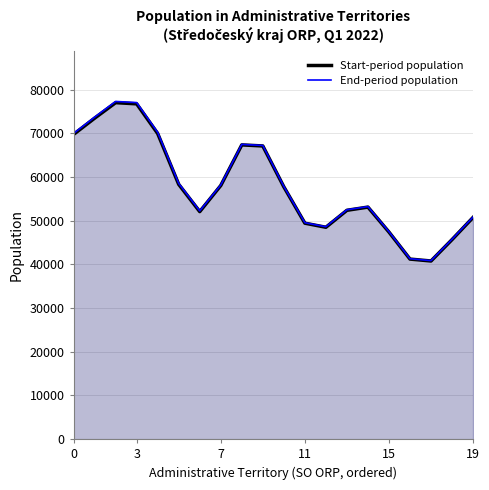

What is the minimum value for End-period population?

40884.2